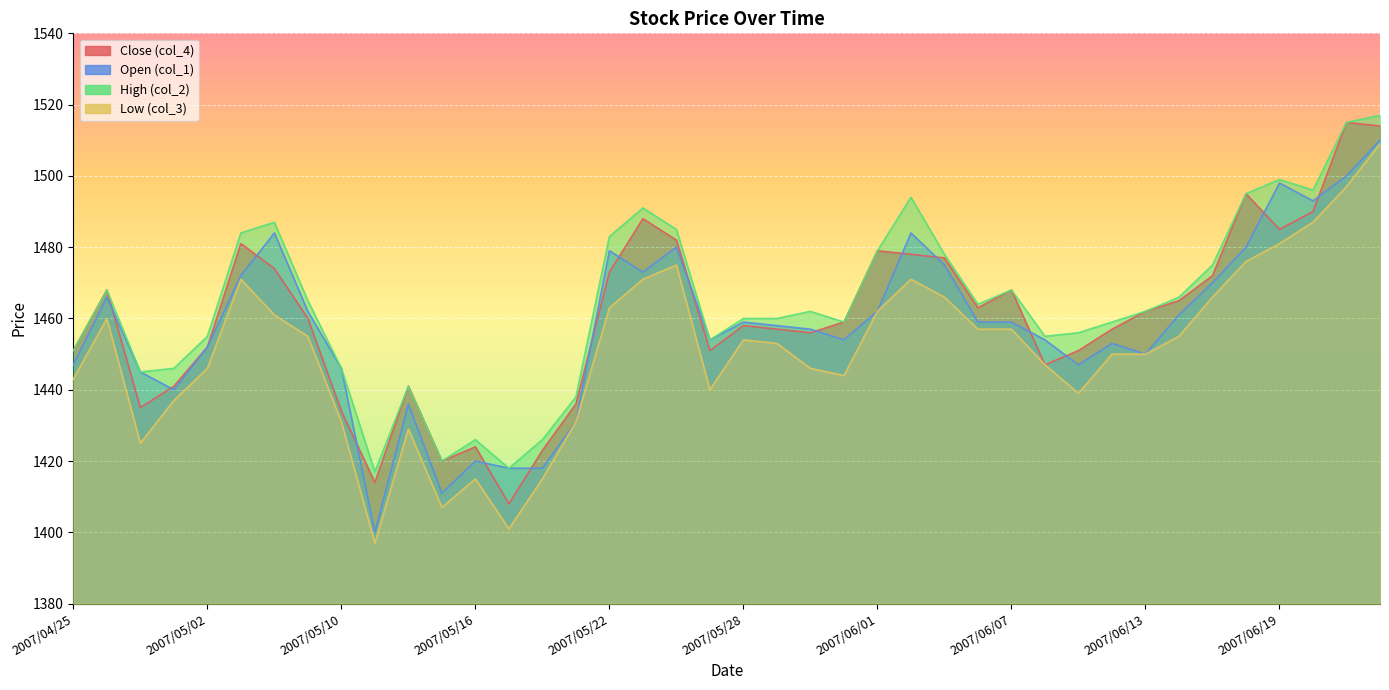

What is the difference between the second highest and second lowest values in the Close (col_4) series?

100